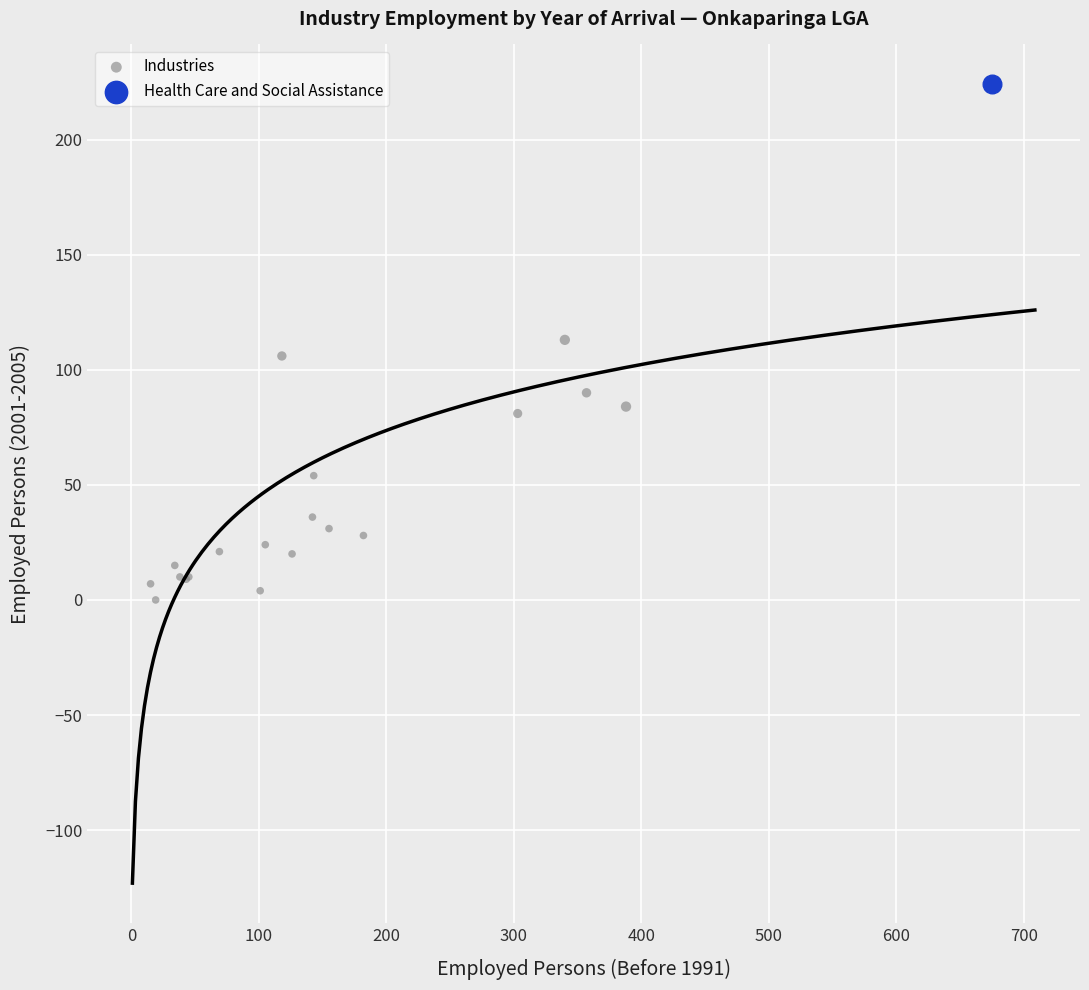

What are all the series names shown in the legend?

Industries, Health Care and Social Assistance